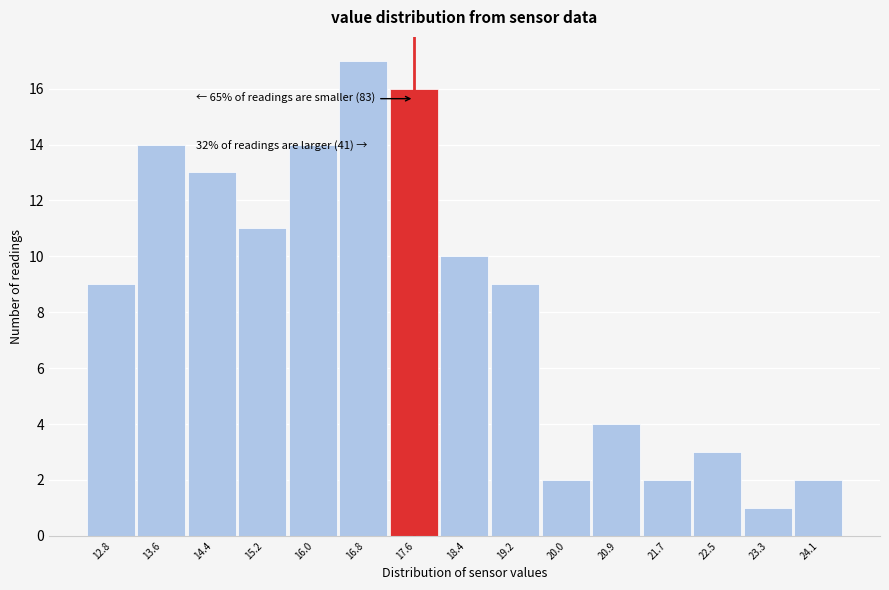

Reading right to left, list all the values displayed in this chart.

2	1	3	2	4	2	9	10	16	17	14	11	13	14	9